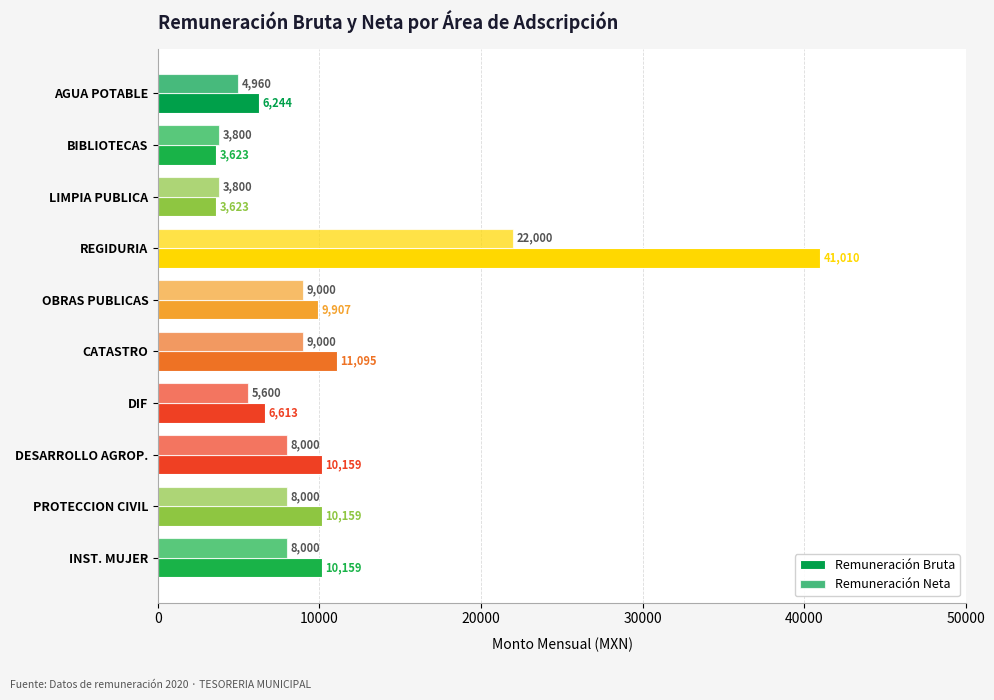

What is the sum of all Remuneración Bruta values?

112593.1